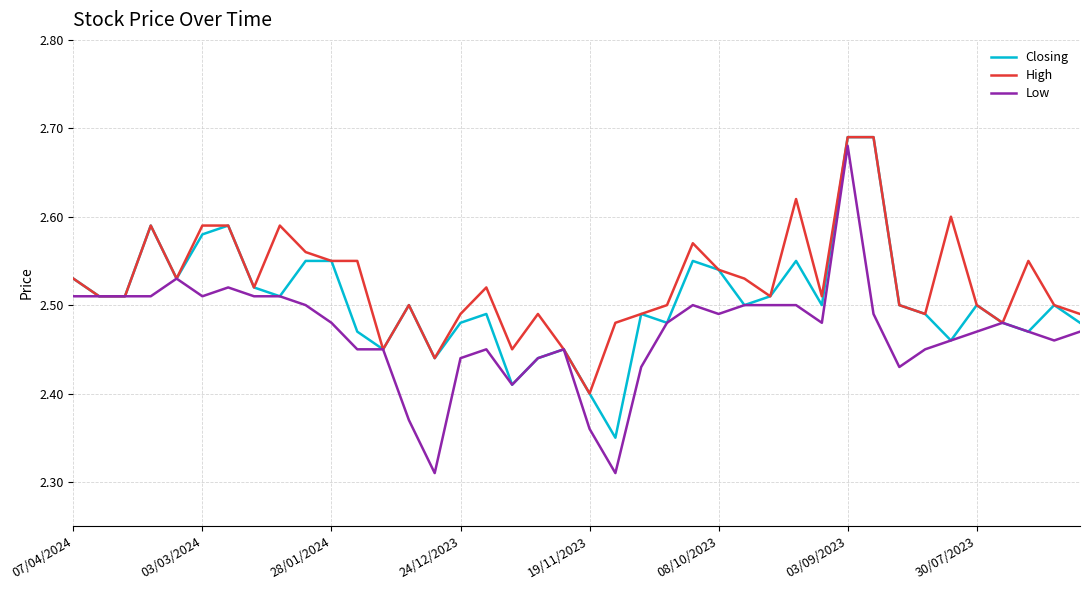

List the series in order of their overall mean, lowest first.

Low, Closing, High